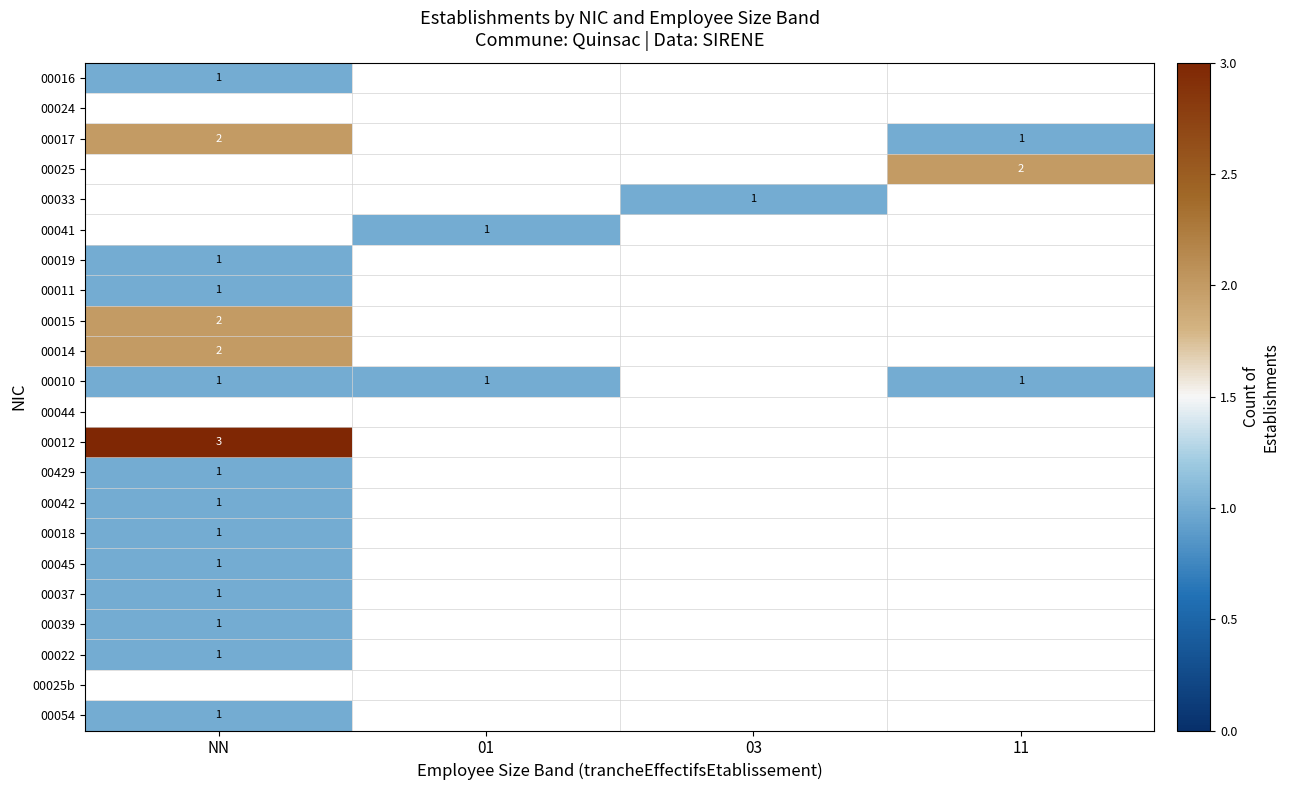

Is it true that 00010 equals 0 at NN?

False